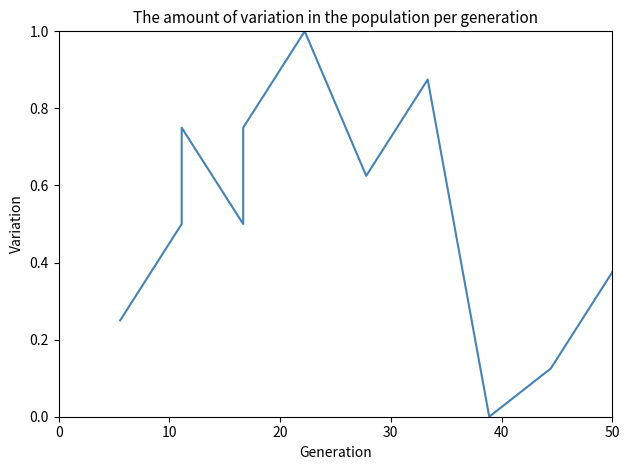

Reading left to right, what are all the values shown in this chart?

0.2	0.2	0.5	0.8	0.5	0.8	1.0	1.0	0.6	0.6	0.9	0.9	0.0	0.0	0.1	0.1	0.4	0.4